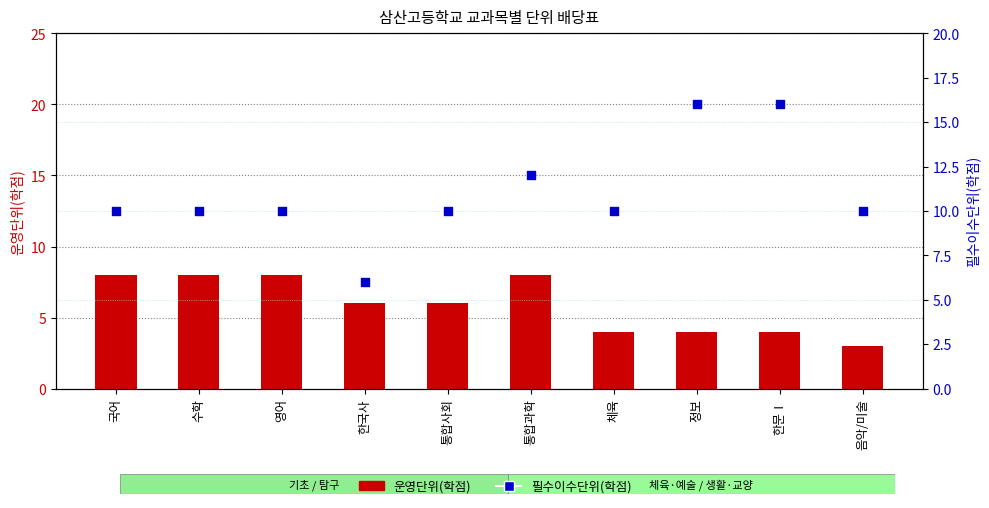

Which series has the widest spread of Y values?

필수이수단위(학점)